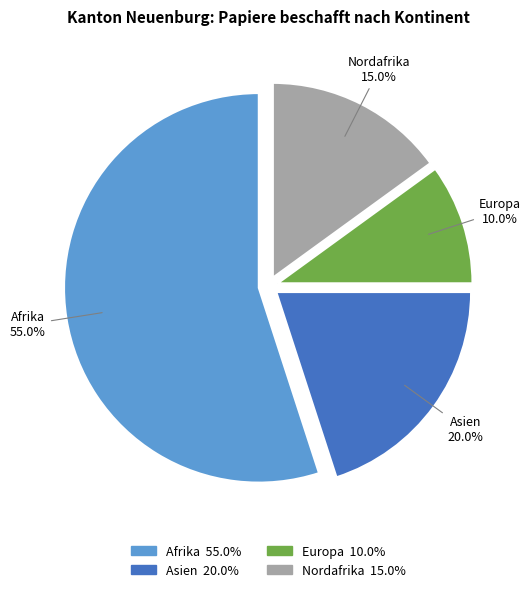

Does any single category account for the majority?

Yes